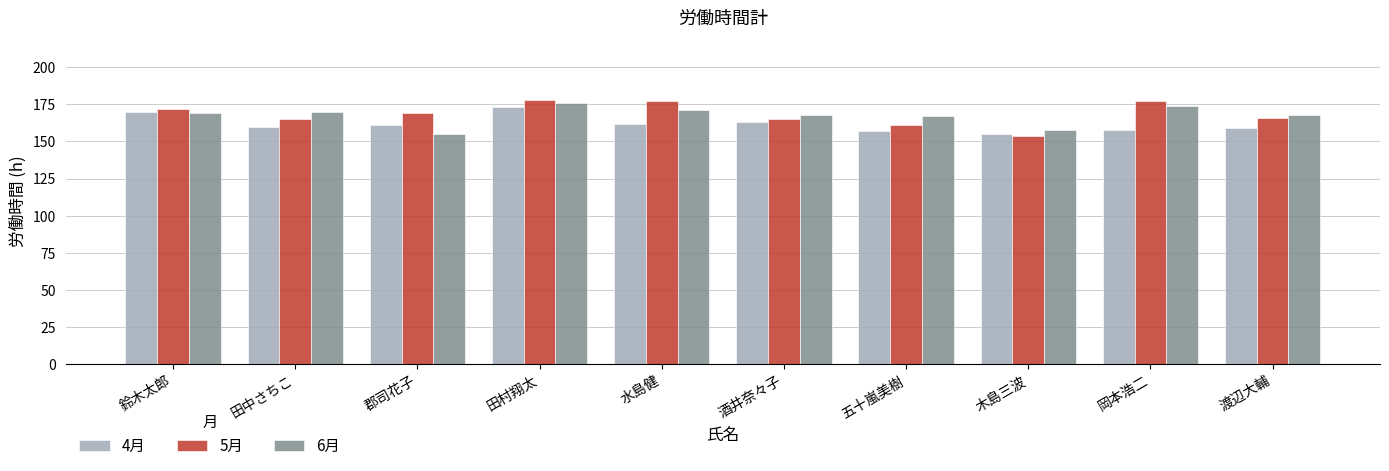

What is the sum of the 4月 values at 岡本浩二 and 渡辺大輔?

317